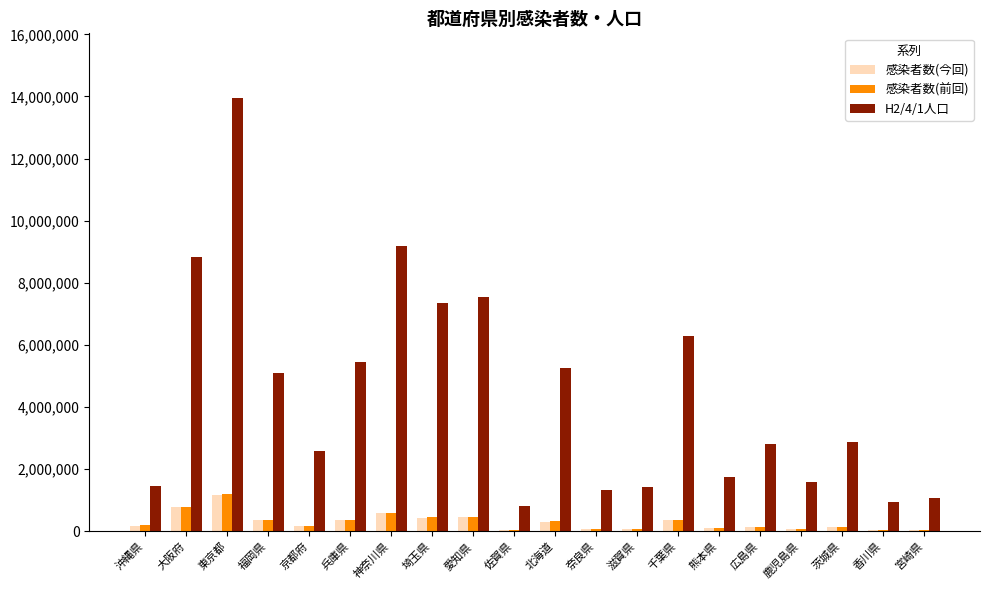

What is the total value across all series at 茨城県?

3142081